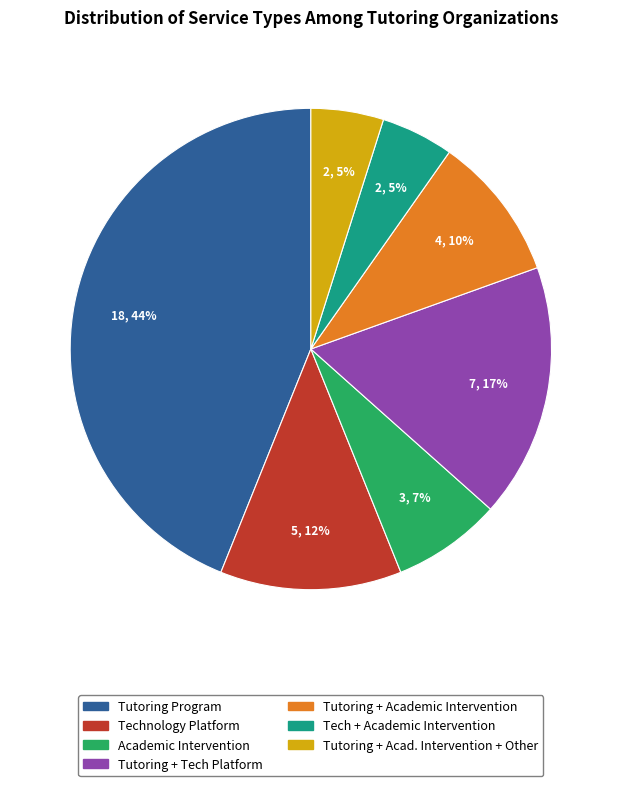

Does any single category account for the majority?

No